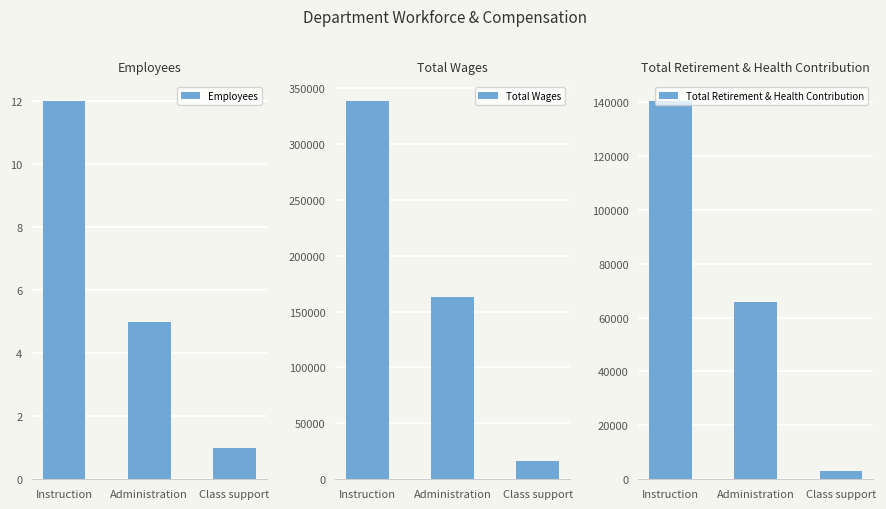

What is the total value across all series at Administration?

228614